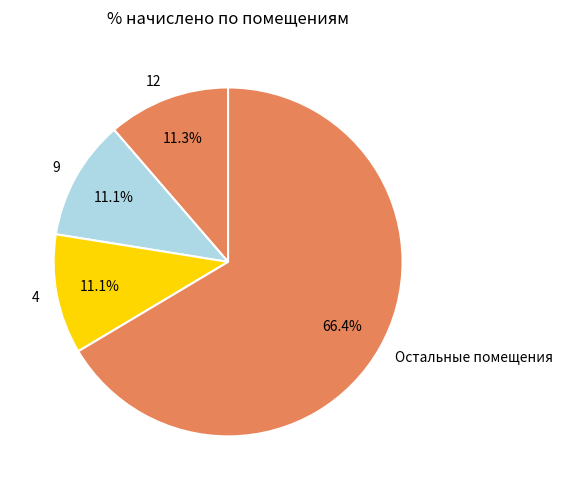

What percentage do 4 and 9 together represent?

22.2%